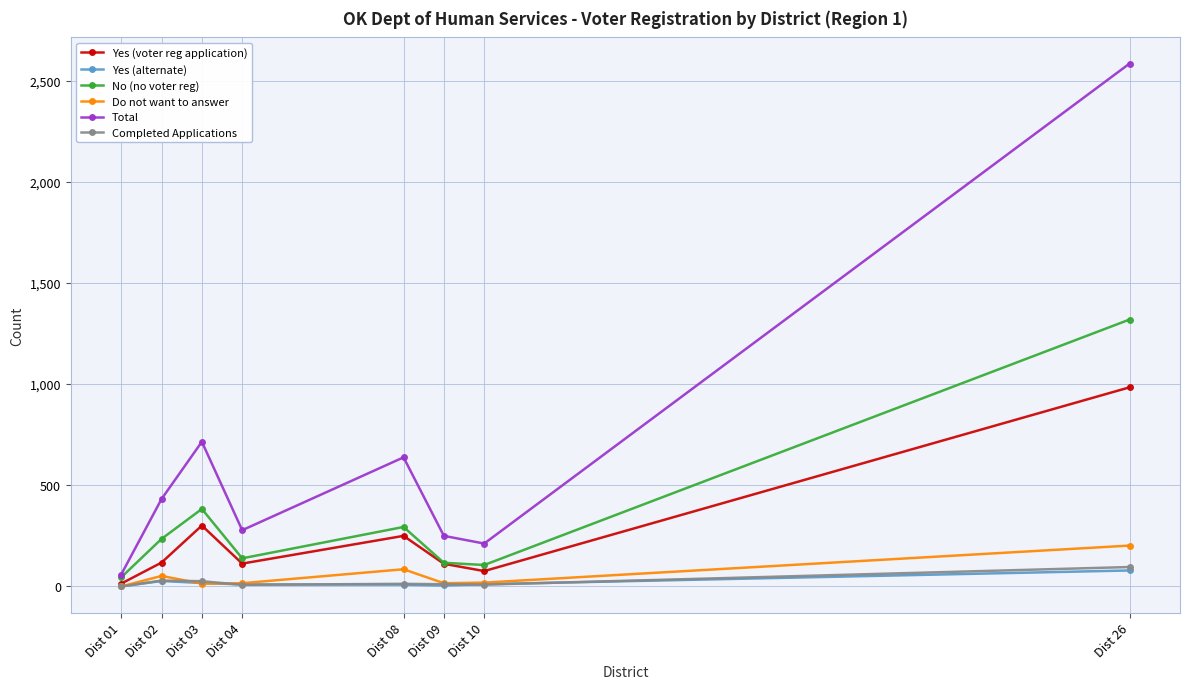

What is the total value across all series at Dist 26?

5264